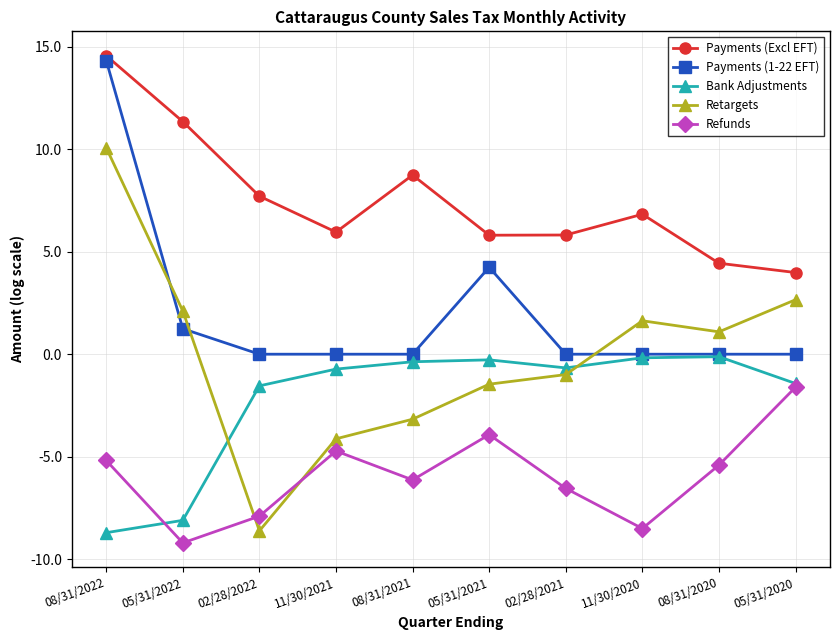

Is it true that Refunds equals -6.6 at 02/28/2021?

True